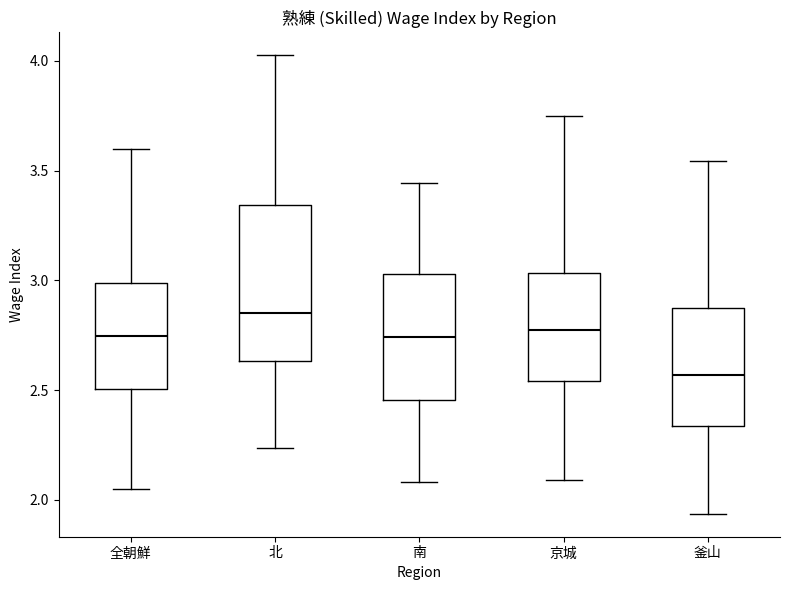

Reading left to right, transcribe this box plot: for each box, give where its median line is, the range the box spans, and where its two whiskers end, as read against the y-axis. The values are not printed on the chart, so give them approximately, as read against the axis.

全朝鮮: median 2.75, box 2.50 to 3.00, whiskers 2.05 to 3.60
北: median 2.85, box 2.65 to 3.35, whiskers 2.25 to 4.05
南: median 2.75, box 2.45 to 3.05, whiskers 2.10 to 3.45
京城: median 2.75, box 2.55 to 3.05, whiskers 2.10 to 3.75
釜山: median 2.55, box 2.35 to 2.85, whiskers 1.95 to 3.55